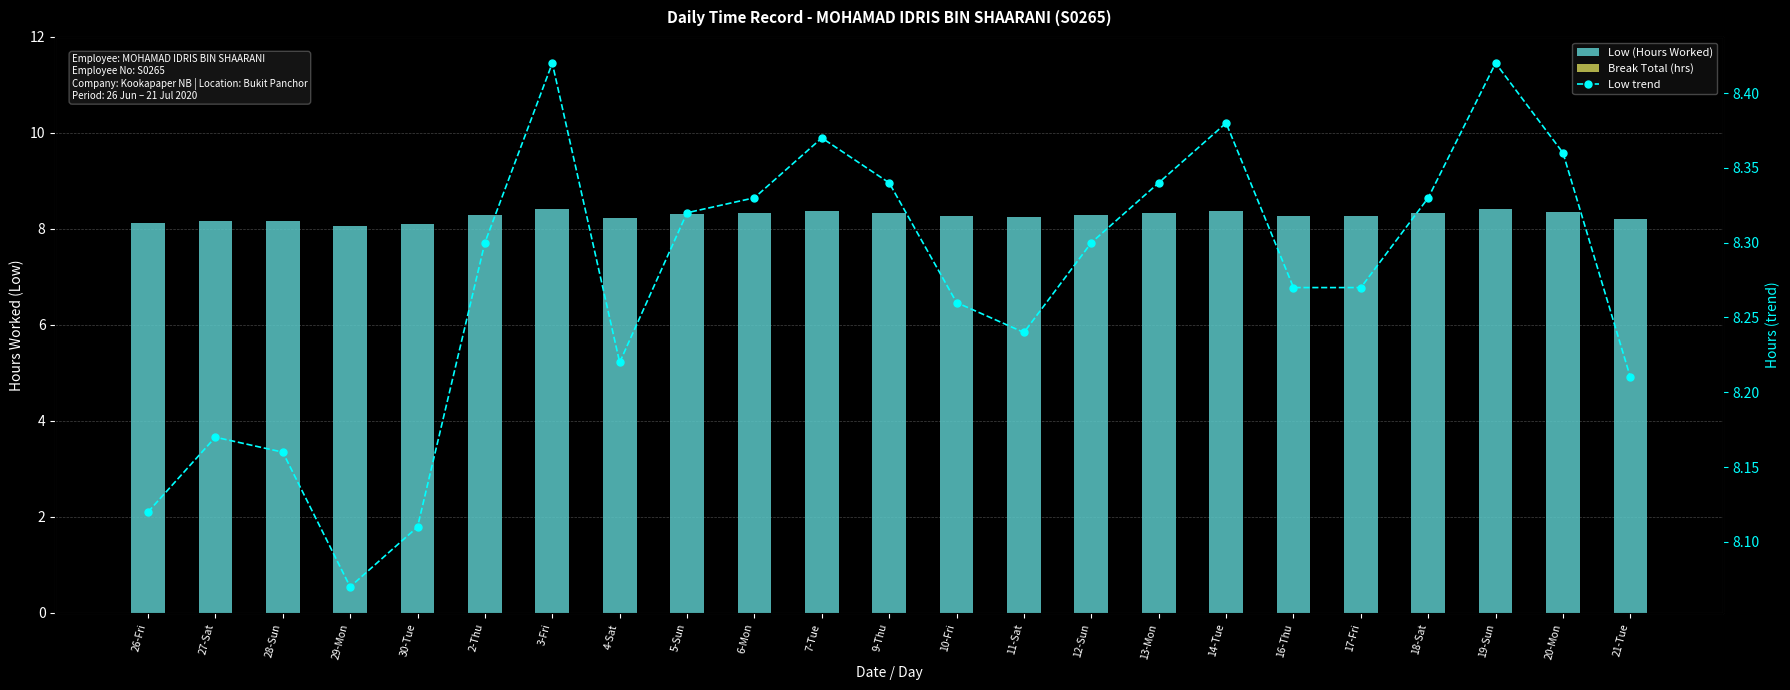

What is the average value of the Low trend series?

8.3